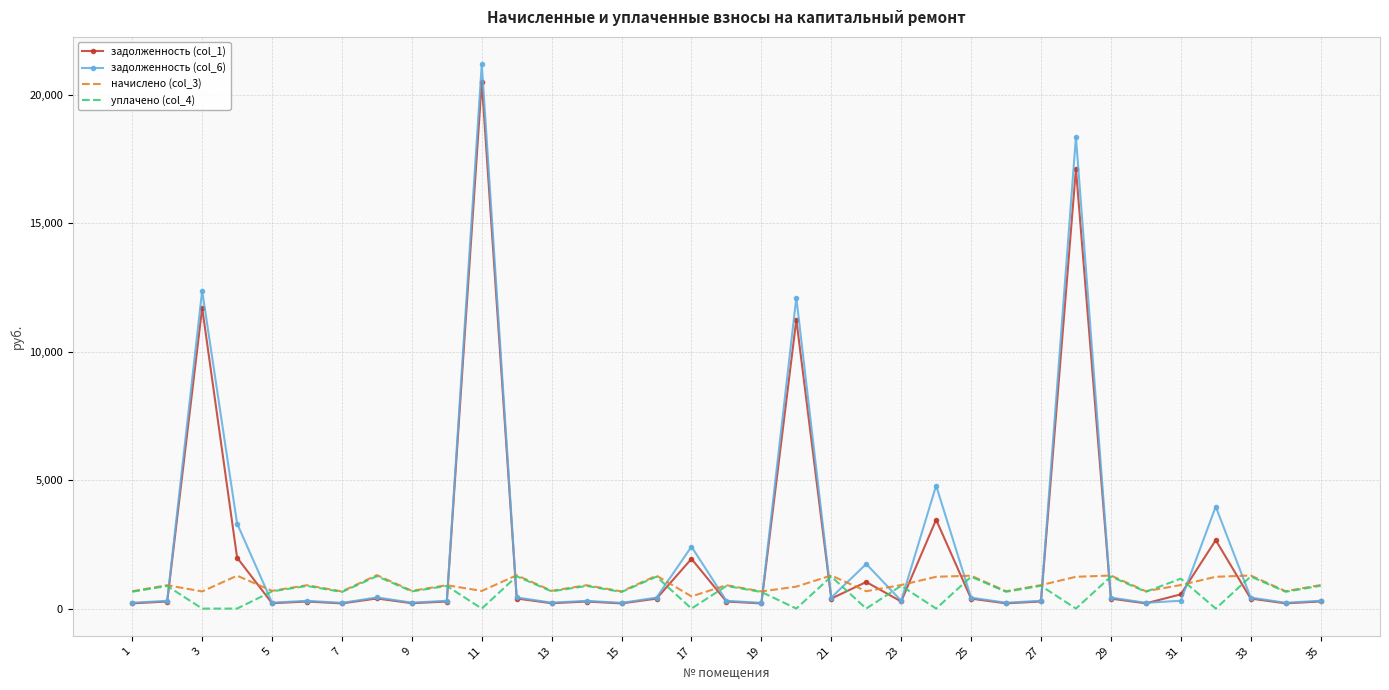

Which series has the widest spread of values?

задолженность (col_6)